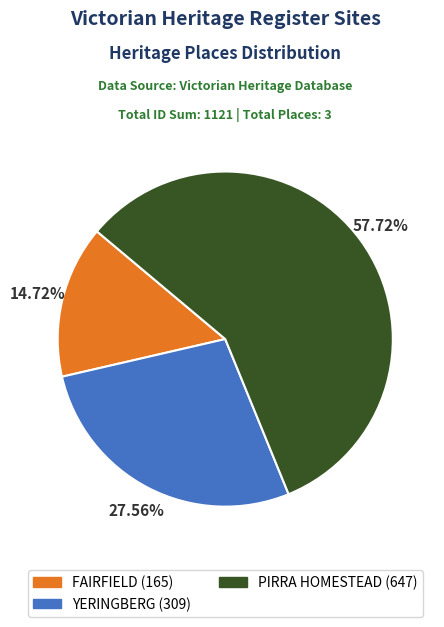

Is it true that FAIRFIELD is 6% of the pie?

False